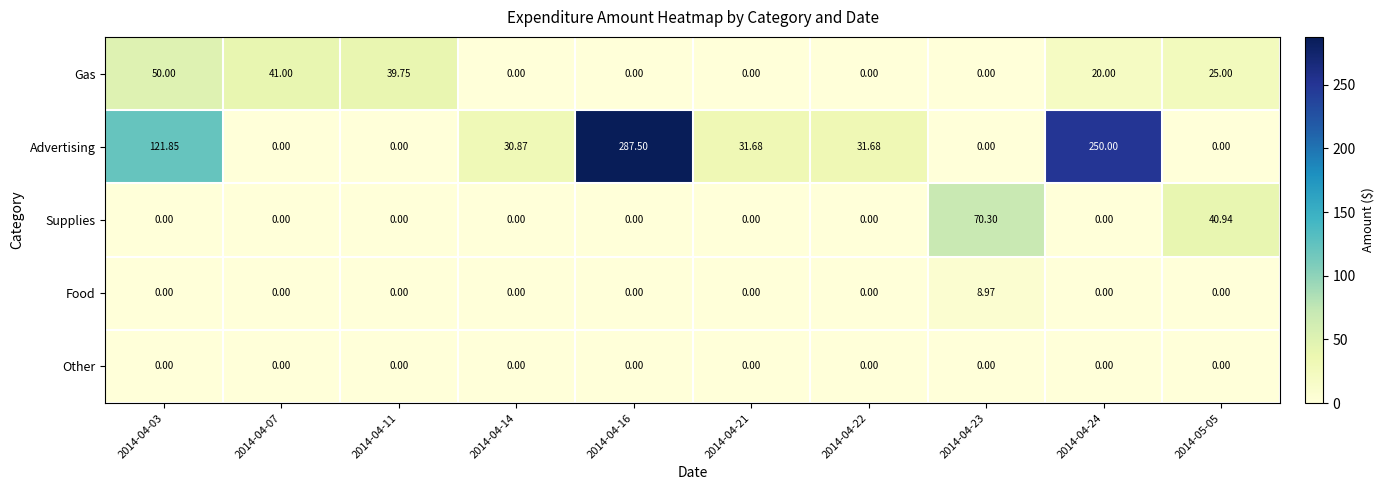

Is the value of Other at 2014-04-11 greater than the value of Gas at 2014-04-03?

No